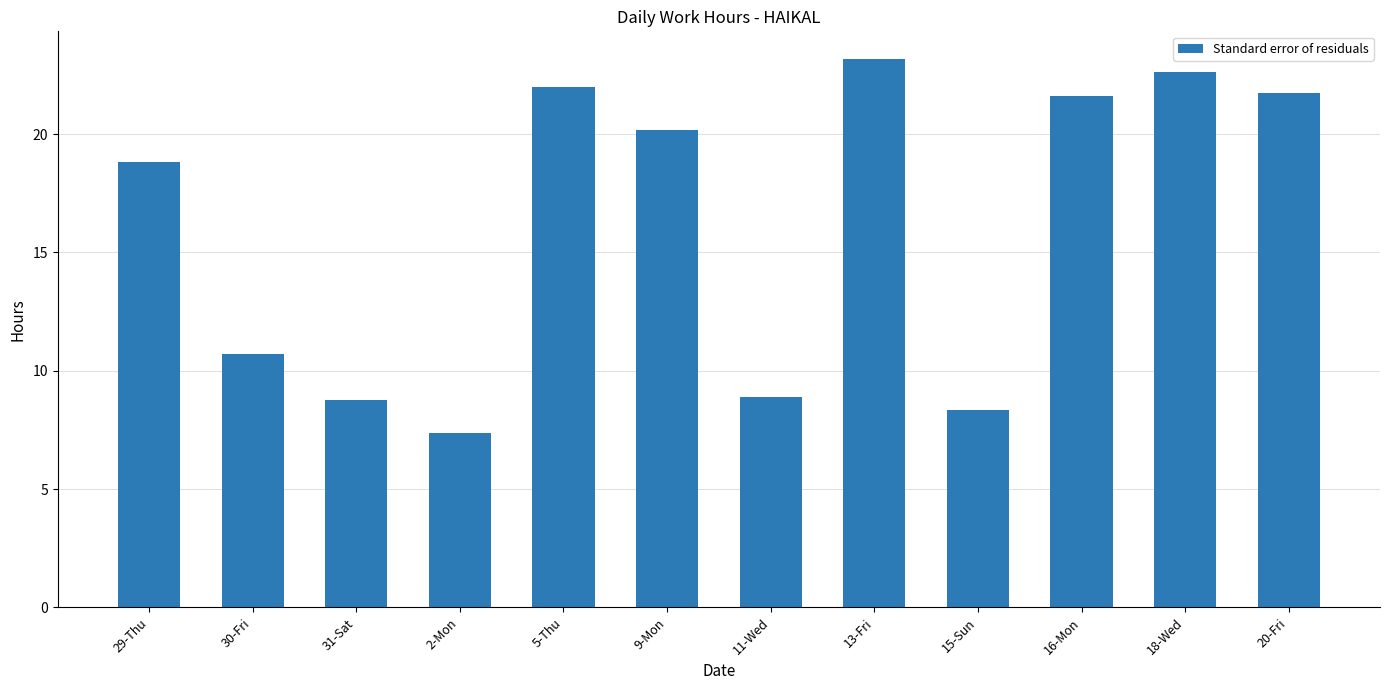

True or false: the data shows 7.3 at 29-Thu.

False